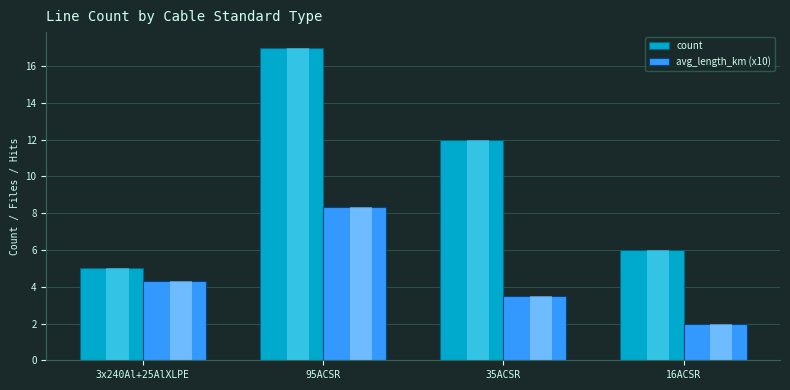

Rank the series by their maximum value, from highest to lowest.

count, avg_length_km (x10)